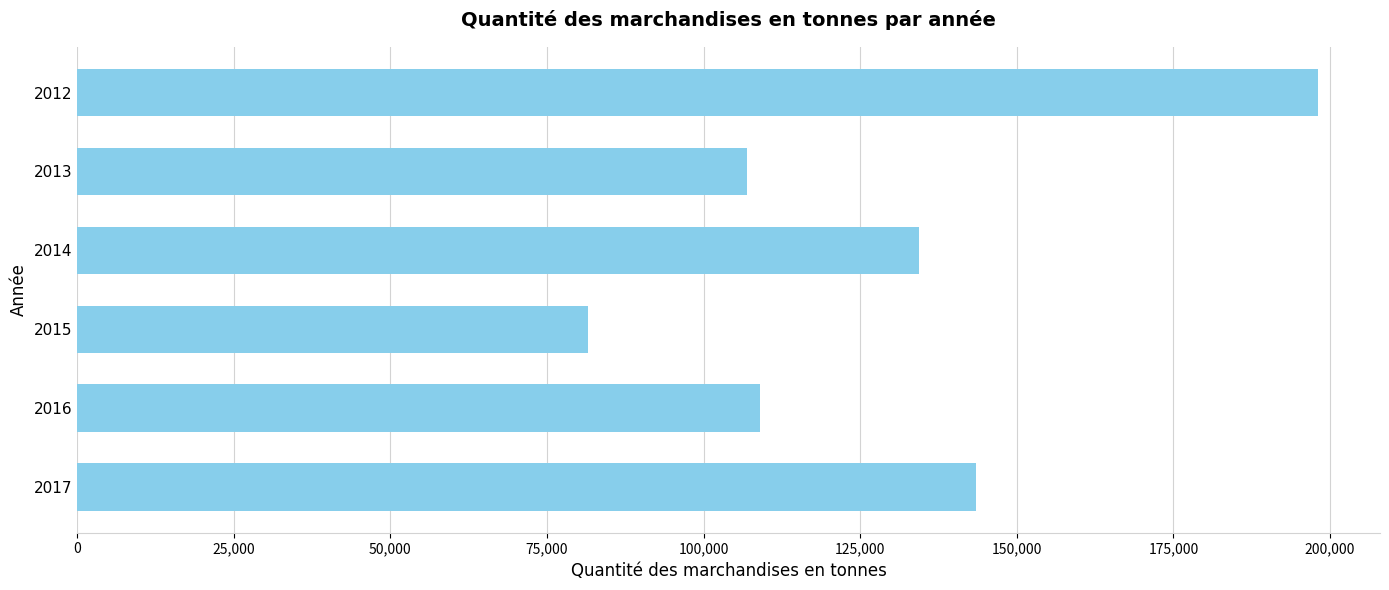

What is the minimum value shown in the chart?

81549.0